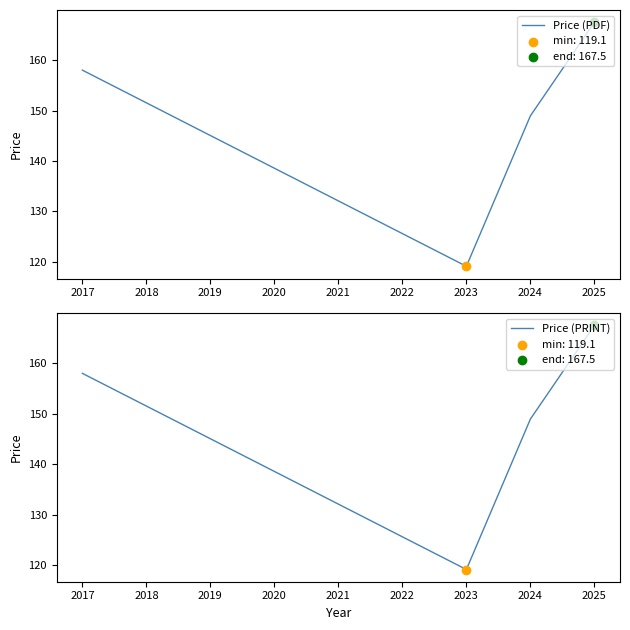

Which series has the widest spread of Y values?

Price (PDF)